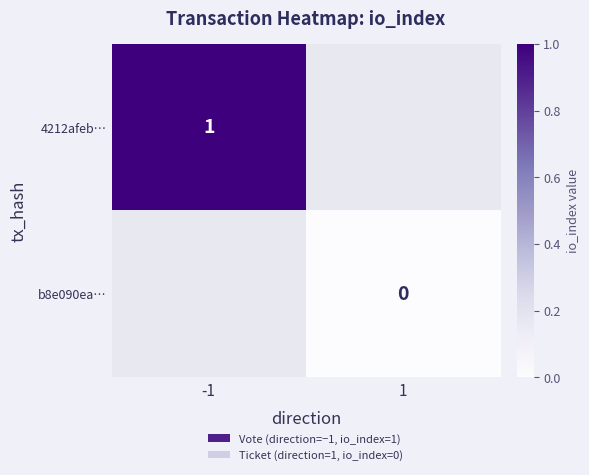

Which category has the lowest value across all series?

1